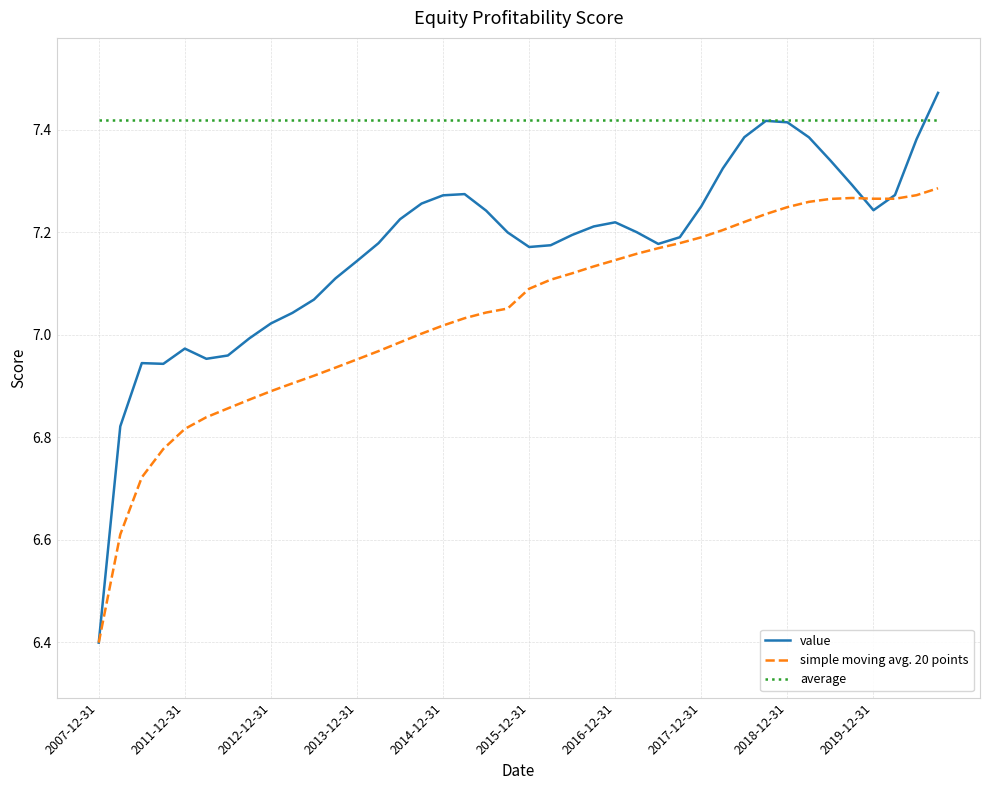

Which series has the largest total across all categories?

average